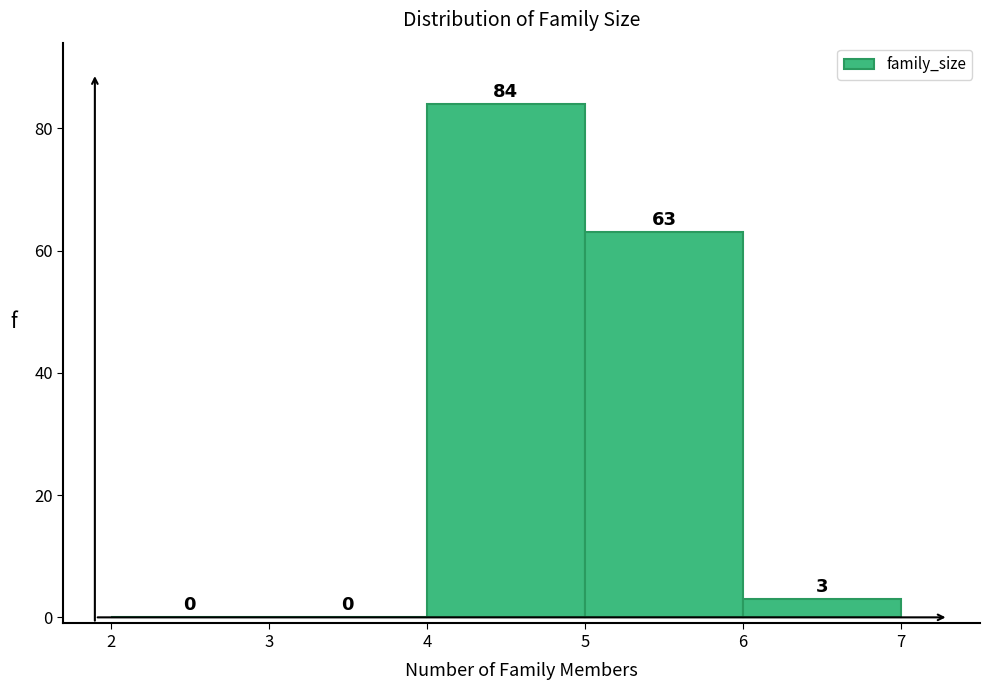

Reading left to right, list every bar in this chart as the range it spans on the x-axis followed by its height.

2 to 3: 0
3 to 4: 0
4 to 5: 84
5 to 6: 63
6 to 7: 3